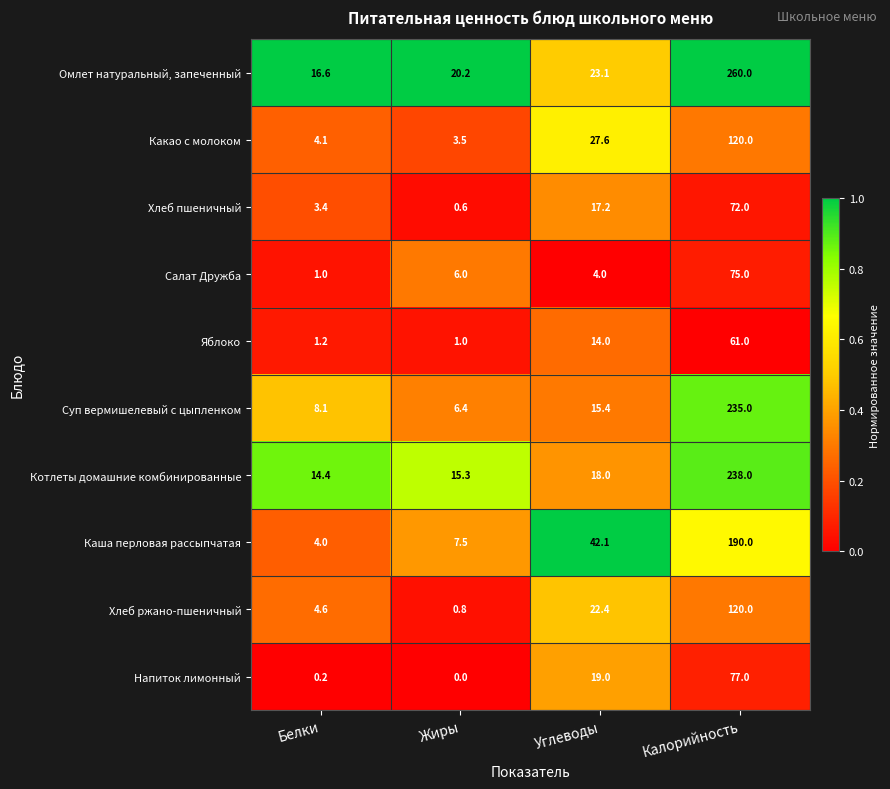

At which category is the sum across all series the highest?

Калорийность